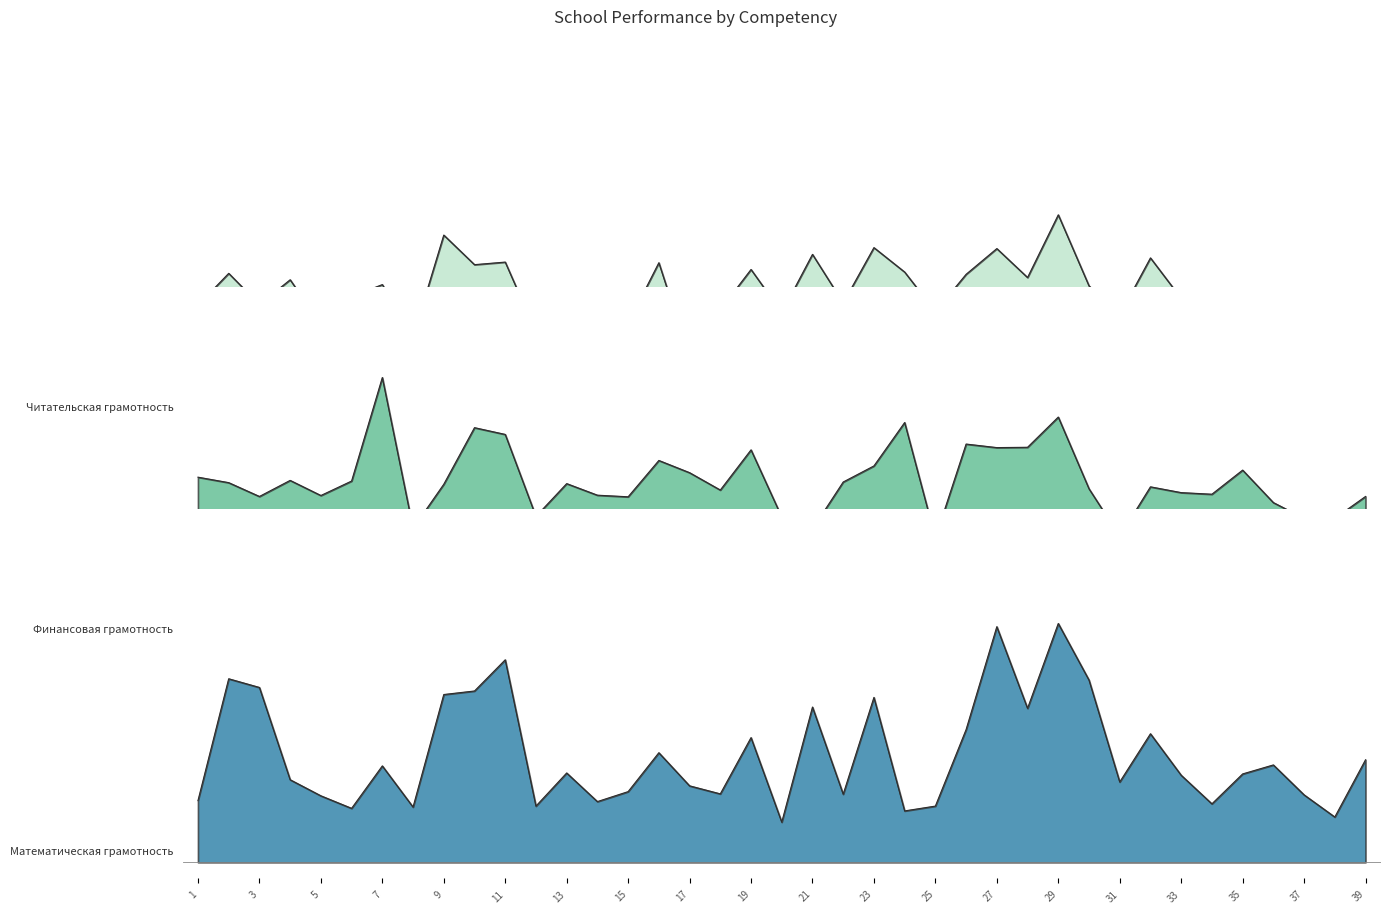

Is it true that Финансовая грамотность equals 46.9 at 37?

False